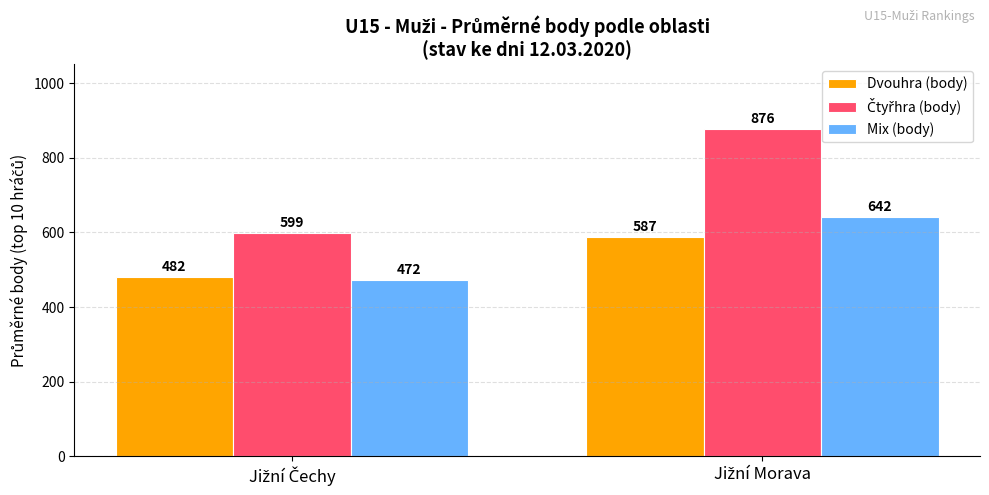

What is the greatest value displayed?

876.0